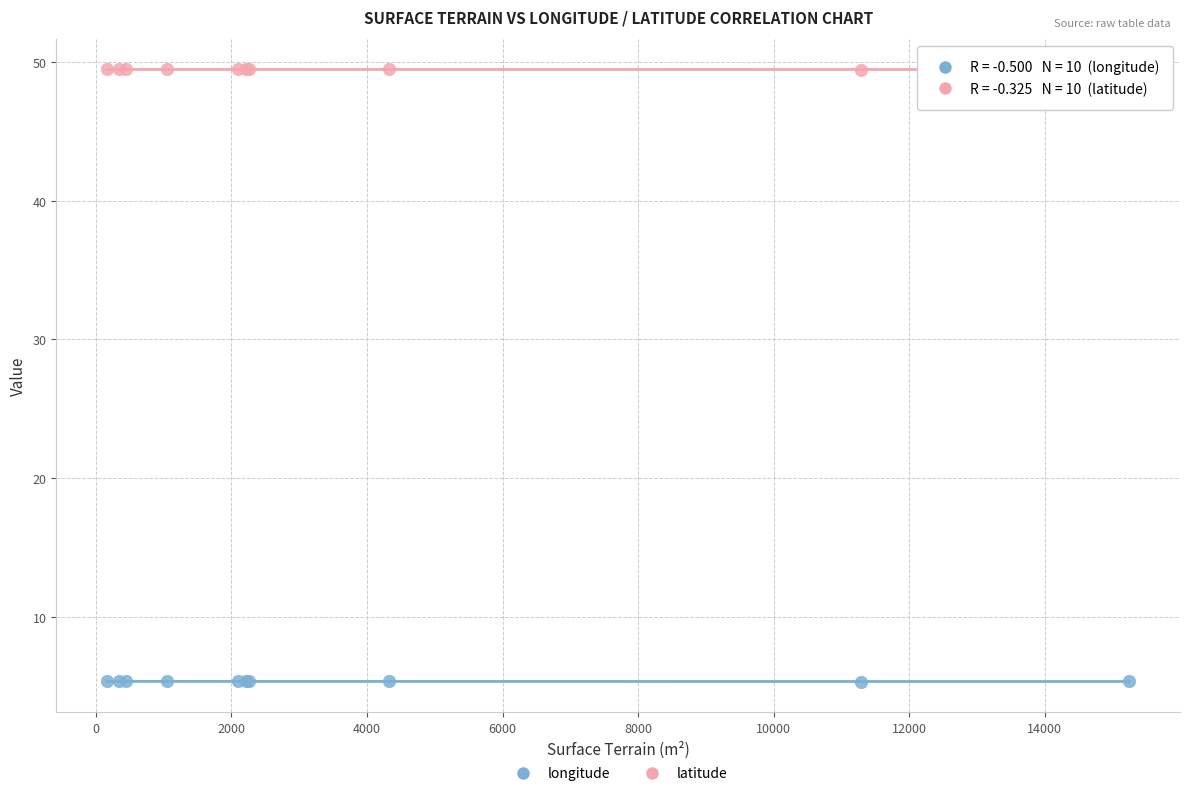

Which series reaches the maximum Y coordinate?

latitude